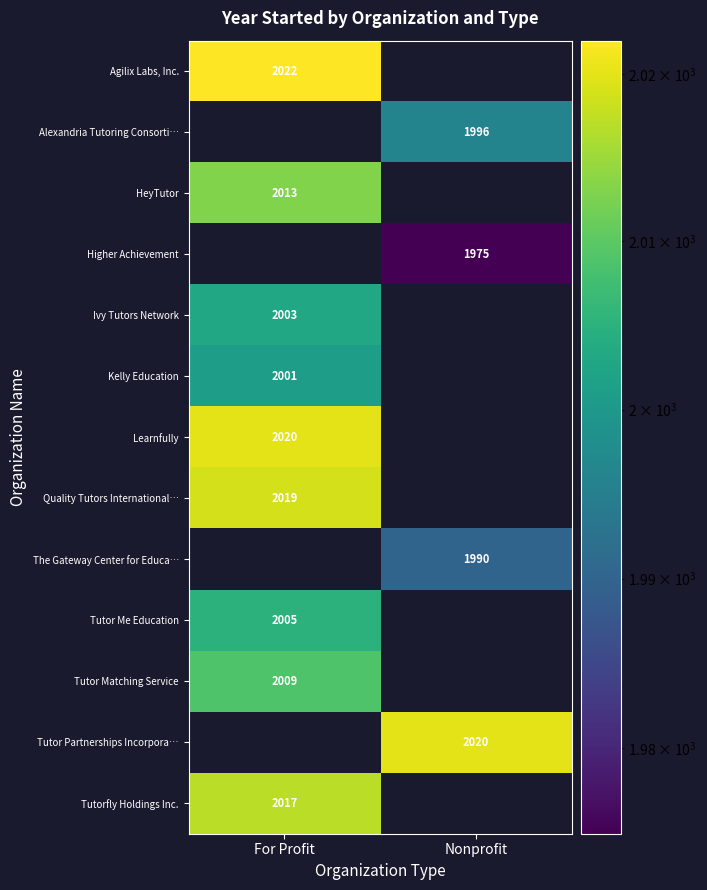

The value of Agilix Labs, Inc. at For Profit is 2022. True or false?

True